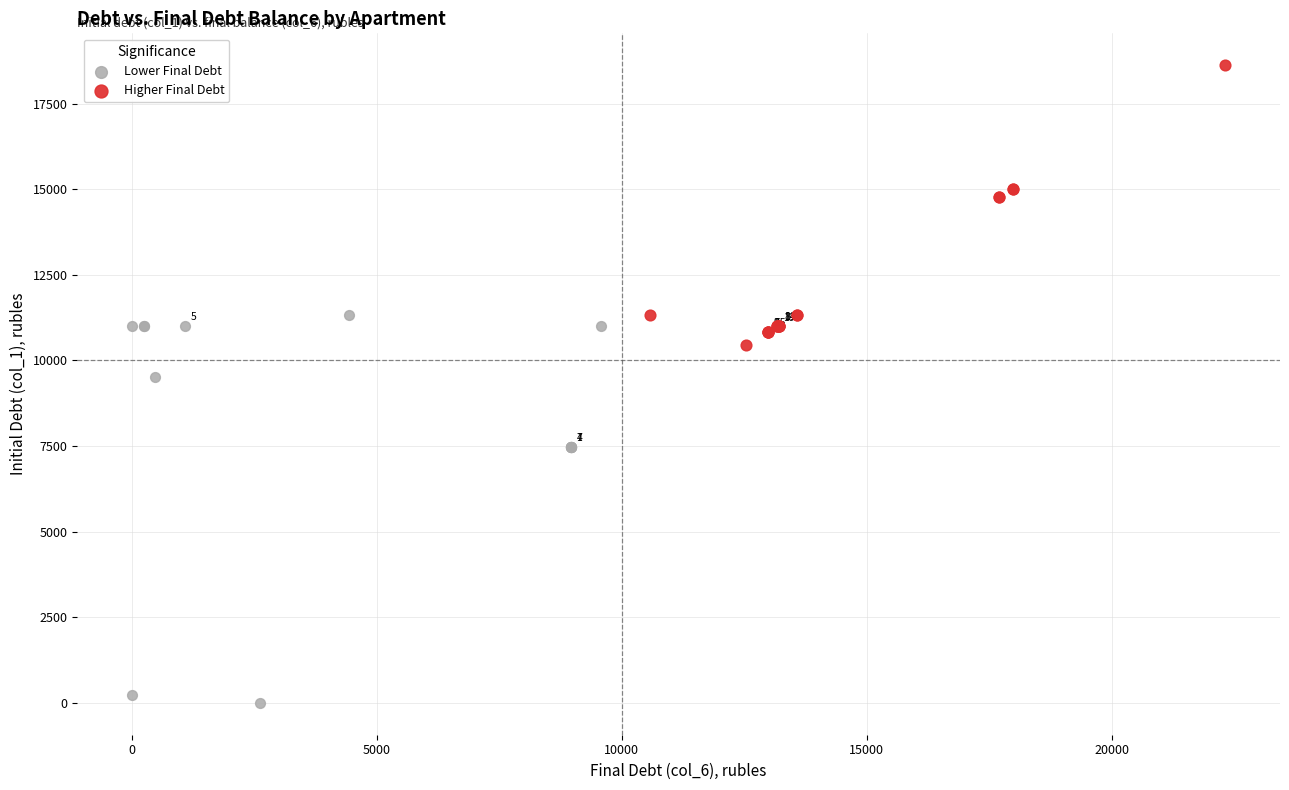

Which series reaches the minimum Y coordinate?

Lower Final Debt